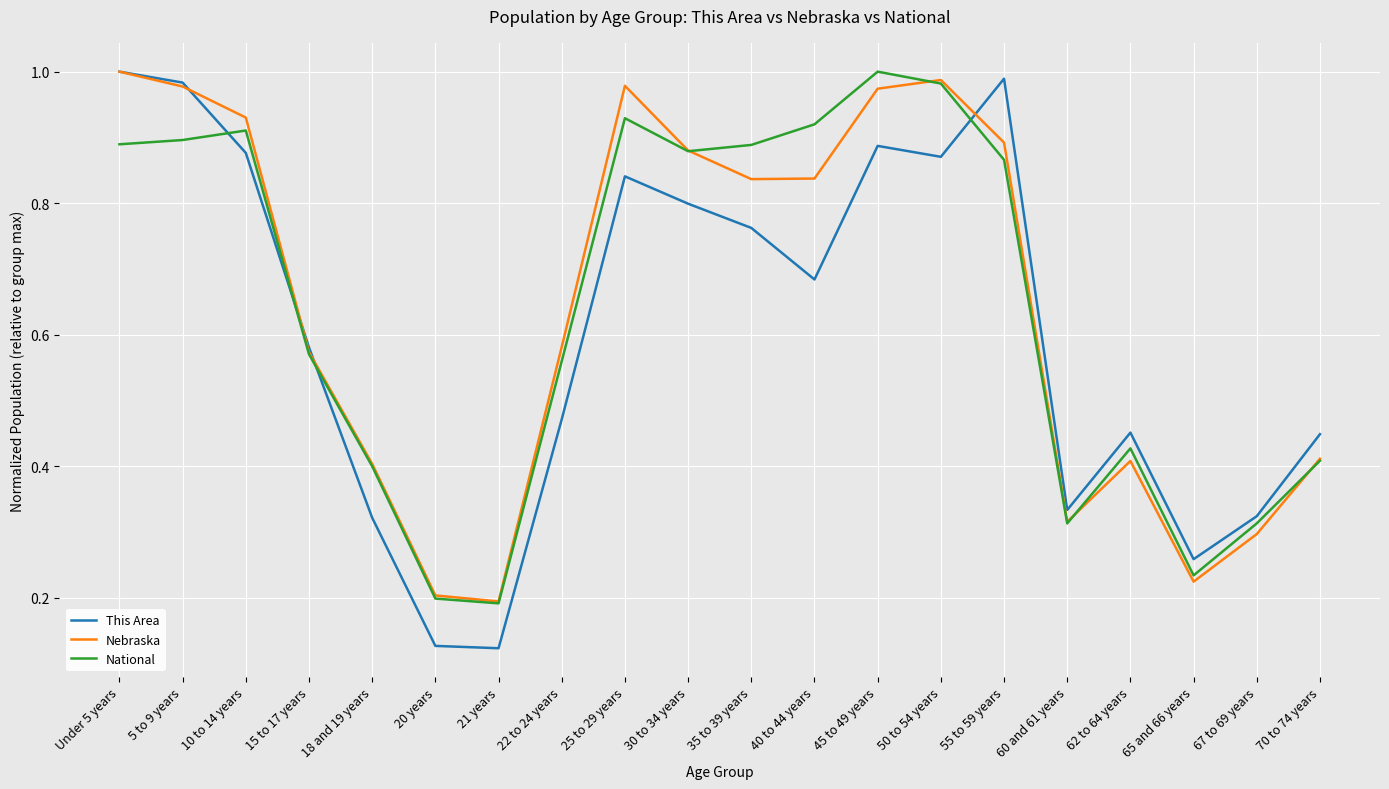

The value of This Area at 67 to 69 years is 0.5. True or false?

False